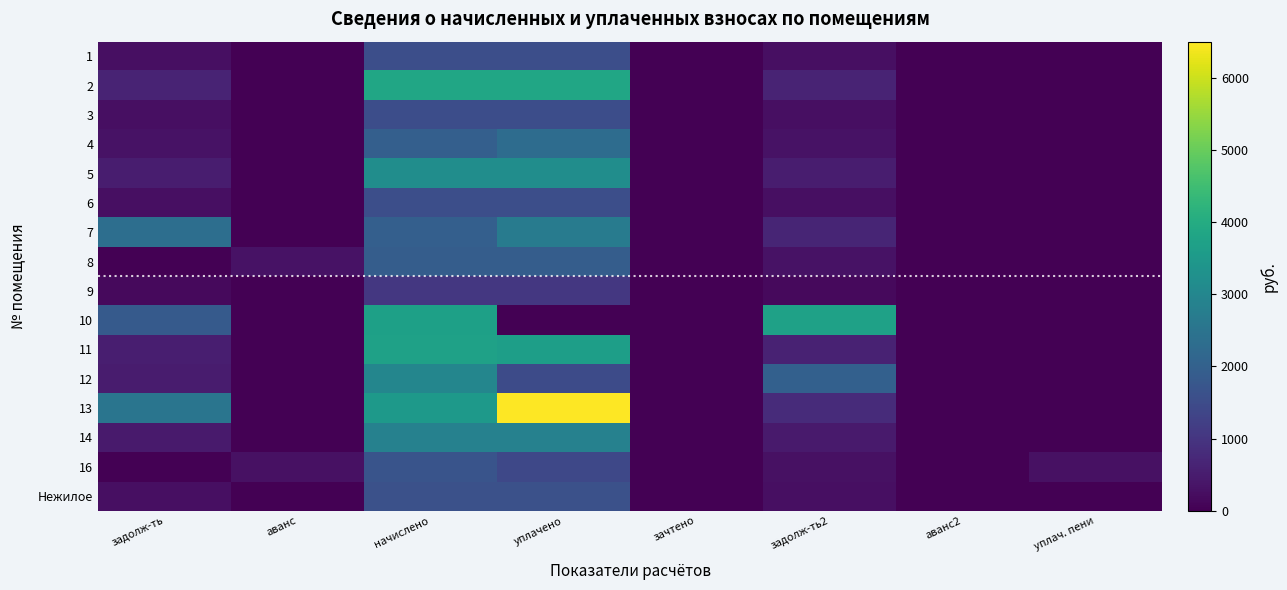

Reading right to left, what are all the values shown in this chart?

1: уплач. пени=0.0	аванс2=0.0	задолж-ть2=258.6	зачтено=0.0	уплачено=1551.8	начислено=1551.8	аванс=0.0	задолж-ть=258.6
2: уплач. пени=0.0	аванс2=0.0	задолж-ть2=641.8	зачтено=0.0	уплачено=3851.0	начислено=3851.0	аванс=0.0	задолж-ть=641.8
3: уплач. пени=0.0	аванс2=0.0	задолж-ть2=255.5	зачтено=0.0	уплачено=1532.8	начислено=1532.8	аванс=0.0	задолж-ть=255.5
4: уплач. пени=0.1	аванс2=0.0	задолж-ть2=326.5	зачтено=0.0	уплачено=2285.4	начислено=1958.9	аванс=0.0	задолж-ть=326.5
5: уплач. пени=0.0	аванс2=0.0	задолж-ть2=531.2	зачтено=0.0	уплачено=3180.0	начислено=3180.0	аванс=0.0	задолж-ть=530.0
6: уплач. пени=0.0	аванс2=0.0	задолж-ть2=258.6	зачтено=0.0	уплачено=1551.8	начислено=1551.8	аванс=0.0	задолж-ть=258.6
7: уплач. пени=0.0	аванс2=0.0	задолж-ть2=662.0	зачтено=0.0	уплачено=2700.6	начислено=1958.9	аванс=0.0	задолж-ть=2356.7
8: уплач. пени=4.7	аванс2=0.0	задолж-ть2=319.1	зачтено=0.0	уплачено=1913.2	начислено=1914.4	аванс=318.7	задолж-ть=0.0
9: уплач. пени=0.0	аванс2=0.0	задолж-ть2=176.0	зачтено=0.0	уплачено=1055.8	начислено=1055.8	аванс=0.0	задолж-ть=176.0
10: уплач. пени=0.0	аванс2=0.0	задолж-ть2=3728.3	зачтено=0.0	уплачено=0.0	начислено=3682.4	аванс=0.0	задолж-ть=1845.7
11: уплач. пени=0.0	аванс2=0.0	задолж-ть2=619.0	зачтено=0.0	уплачено=3633.3	начислено=3714.2	аванс=0.0	задолж-ть=538.0
12: уплач. пени=0.0	аванс2=0.0	задолж-ть2=1999.8	зачтено=0.0	уплачено=1493.0	начислено=2986.0	аванс=0.0	задолж-ть=497.7
13: уплач. пени=0.0	аванс2=0.0	задолж-ть2=799.2	зачтено=0.0	уплачено=6500.0	начислено=3488.5	аванс=0.0	задолж-ть=2520.0
14: уплач. пени=0.0	аванс2=0.0	задолж-ть2=477.0	зачтено=0.0	уплачено=2862.0	начислено=2862.0	аванс=0.0	задолж-ть=477.0
16: уплач. пени=291.1	аванс2=0.0	задолж-ть2=280.9	зачтено=0.0	уплачено=1404.5	начислено=1685.4	аванс=291.1	задолж-ть=0.0
Нежилое: уплач. пени=0.0	аванс2=0.0	задолж-ть2=270.3	зачтено=0.0	уплачено=1621.8	начислено=1621.8	аванс=0.0	задолж-ть=270.3